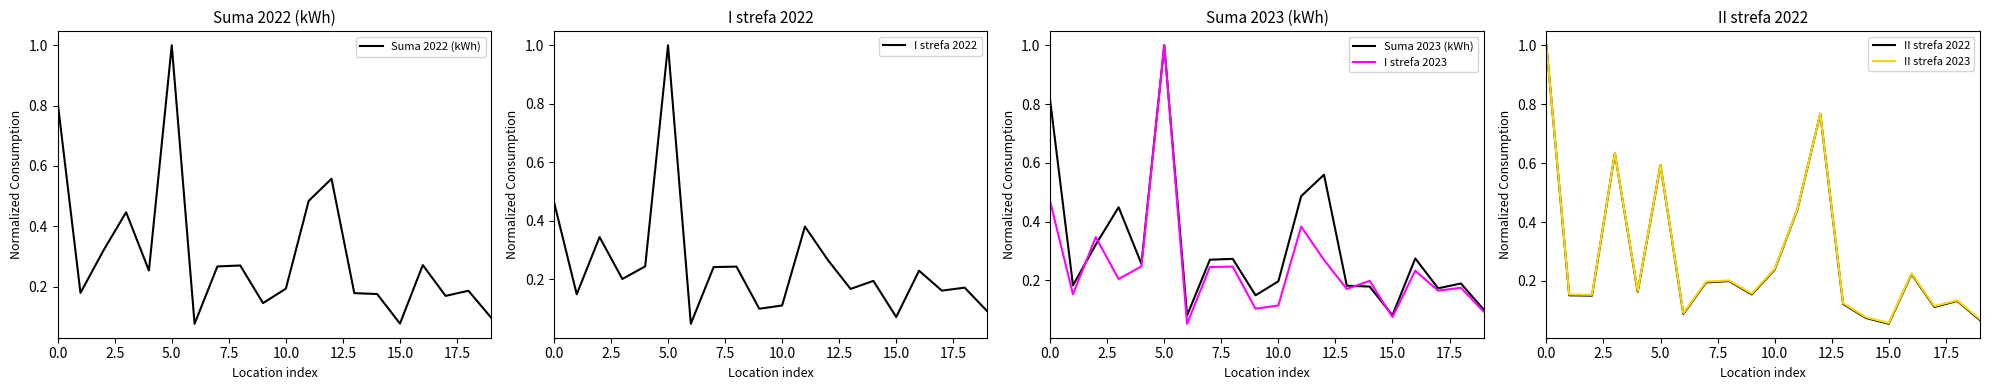

At which label does Suma 2022 (kWh) reach its peak?

5.0